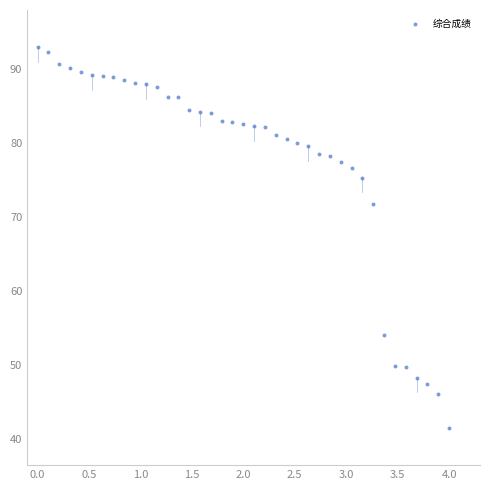

What is the range of Y values (max minus min)?

51.5